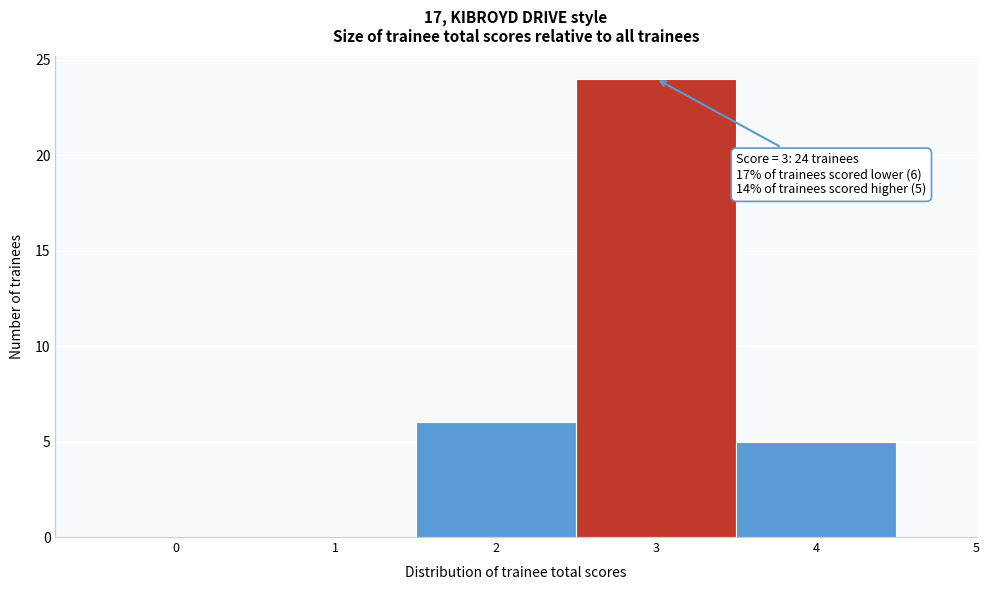

Over which range of the x-axis is the bar tallest?

2.5 to 3.5